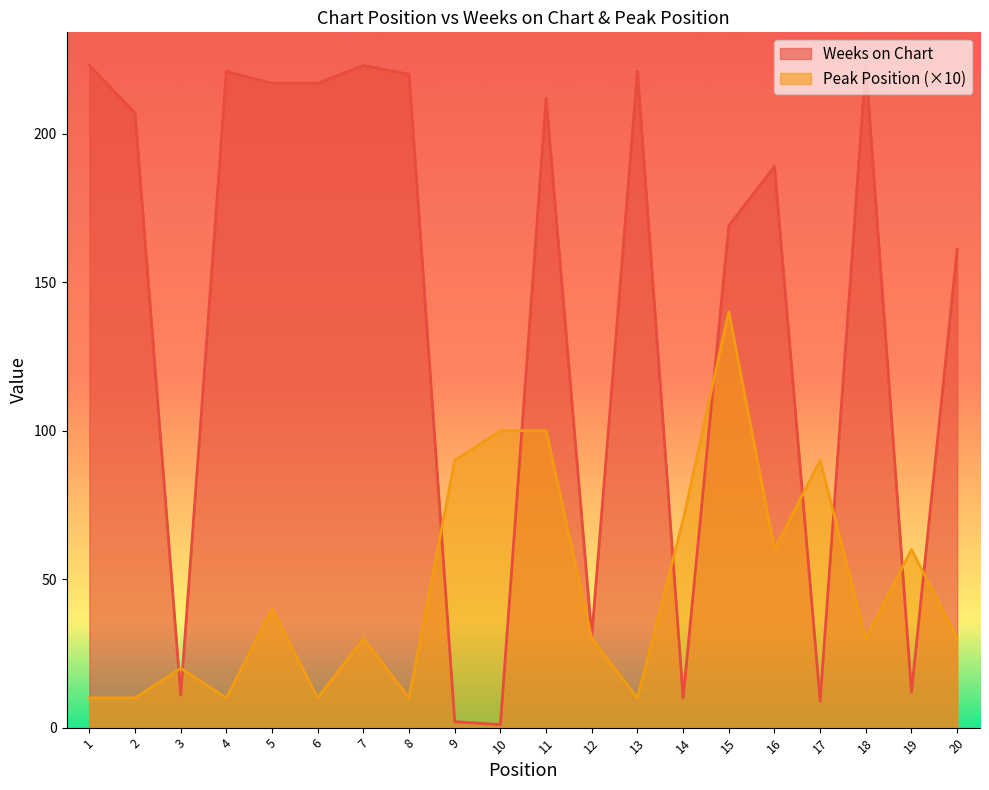

How many lines are shown in the chart?

2